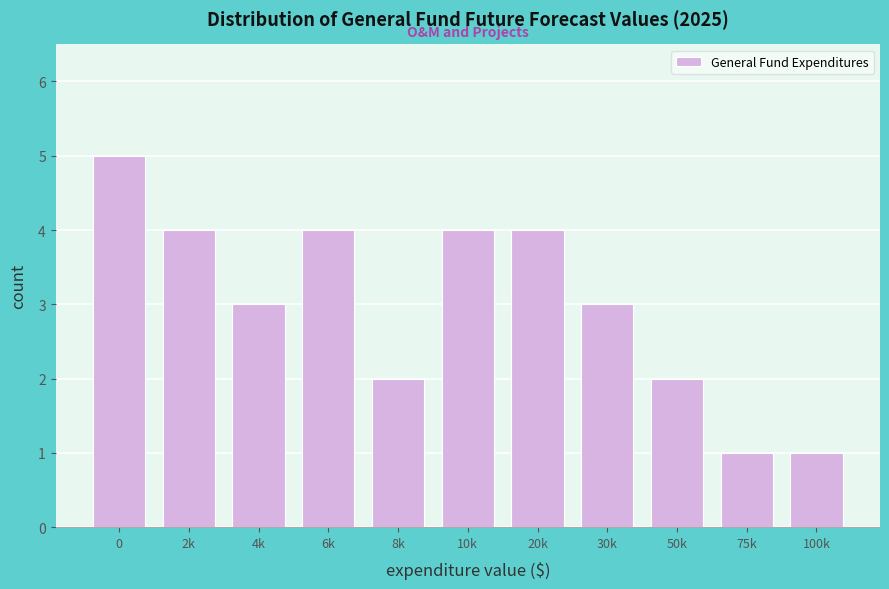

Reading left to right, transcribe all the data shown in this chart.

5	4	3	4	2	4	4	3	2	1	1